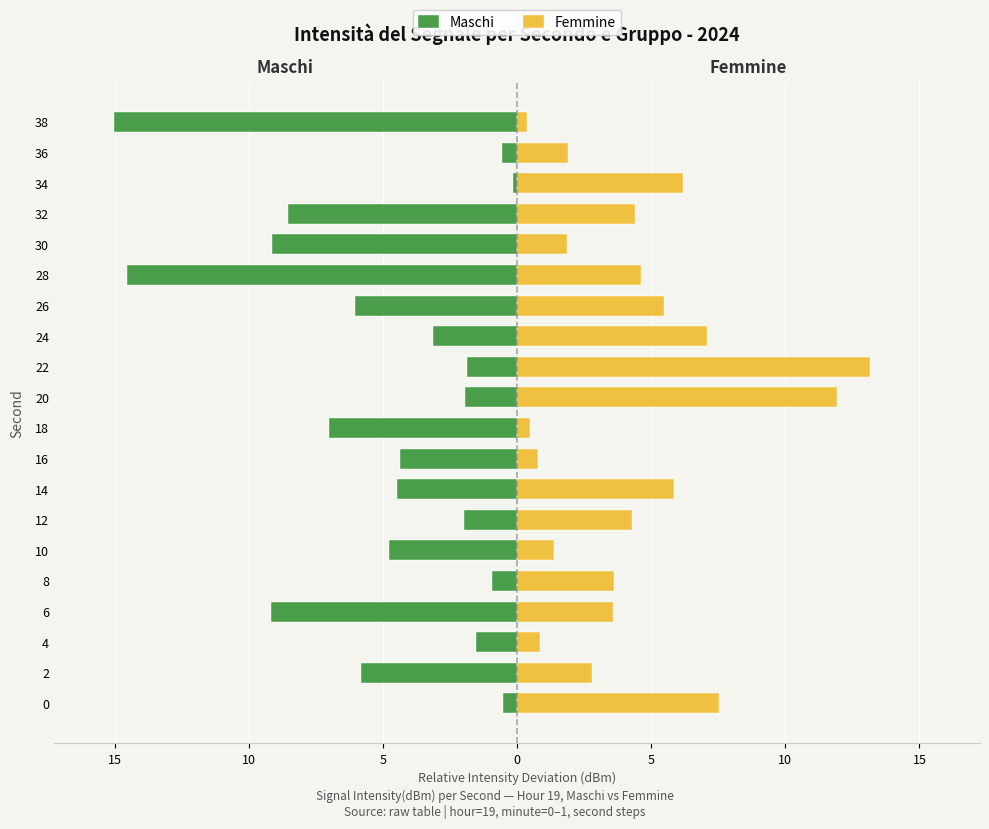

Rank the series at 4 from highest to lowest value.

Femmine, Maschi